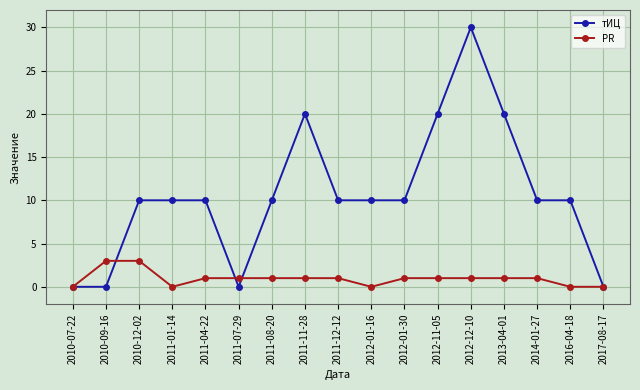

Reading left to right, what are all the values shown in this chart?

тИЦ: 2010-07-22=0	2010-09-16=0	2010-12-02=10	2011-01-14=10	2011-04-22=10	2011-07-29=0	2011-08-20=10	2011-11-28=20	2011-12-12=10	2012-01-16=10	2012-01-30=10	2012-11-05=20	2012-12-10=30	2013-04-01=20	2014-01-27=10	2016-04-18=10	2017-08-17=0
PR: 2010-07-22=0	2010-09-16=3	2010-12-02=3	2011-01-14=0	2011-04-22=1	2011-07-29=1	2011-08-20=1	2011-11-28=1	2011-12-12=1	2012-01-16=0	2012-01-30=1	2012-11-05=1	2012-12-10=1	2013-04-01=1	2014-01-27=1	2016-04-18=0	2017-08-17=0